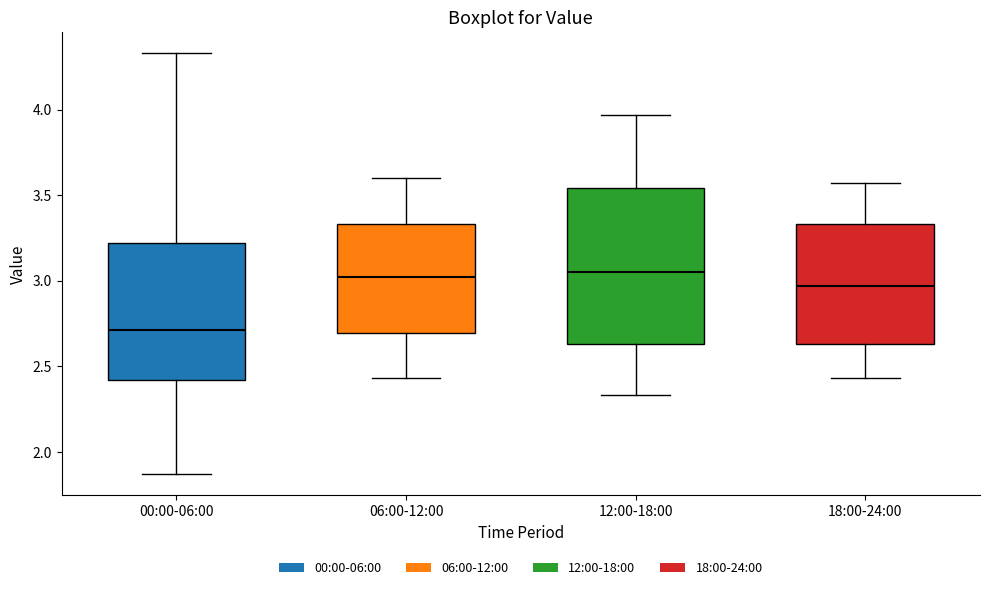

Comparing the boxes themselves (not the whiskers), which one is the tallest?

12:00-18:00